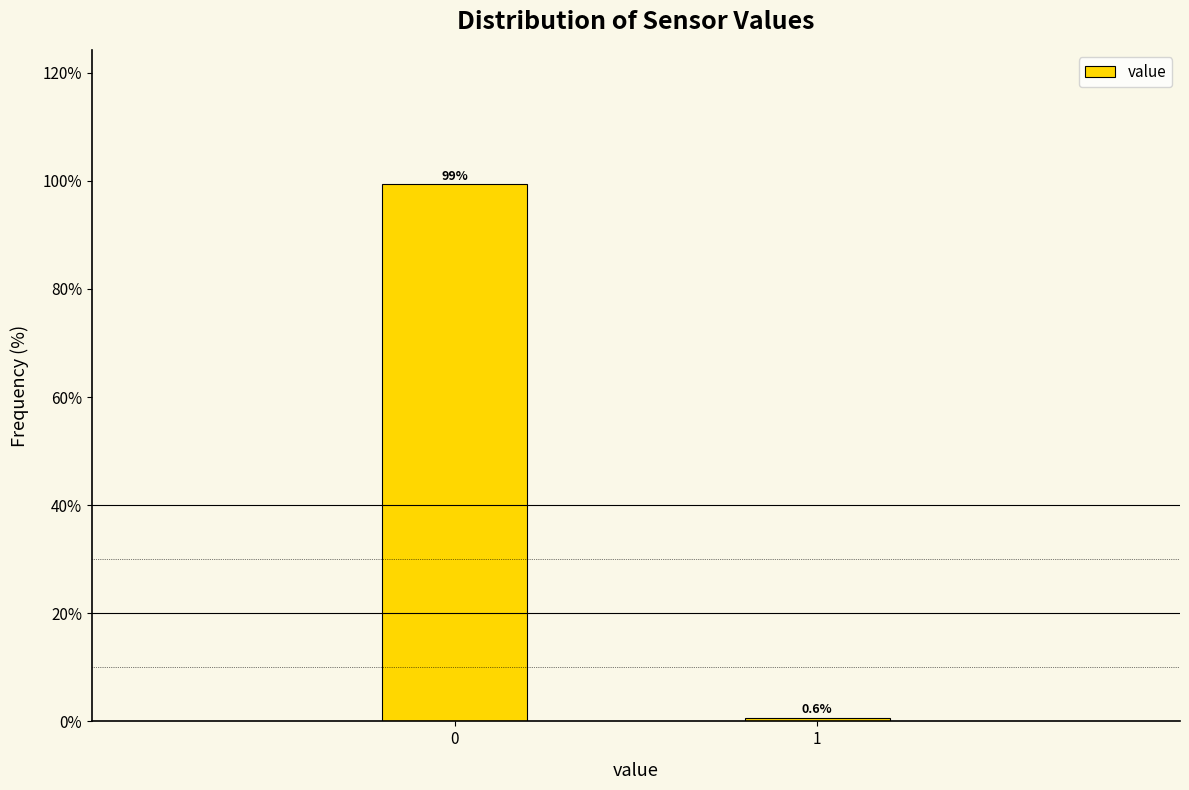

Reading right to left, list all the values displayed in this chart.

0.6	99.4